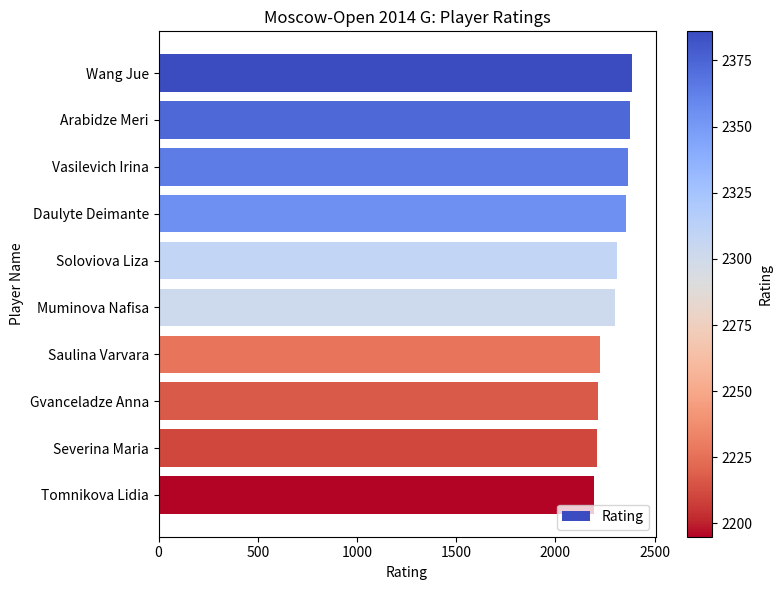

True or false: the data shows 3434 at Vasilevich Irina.

False